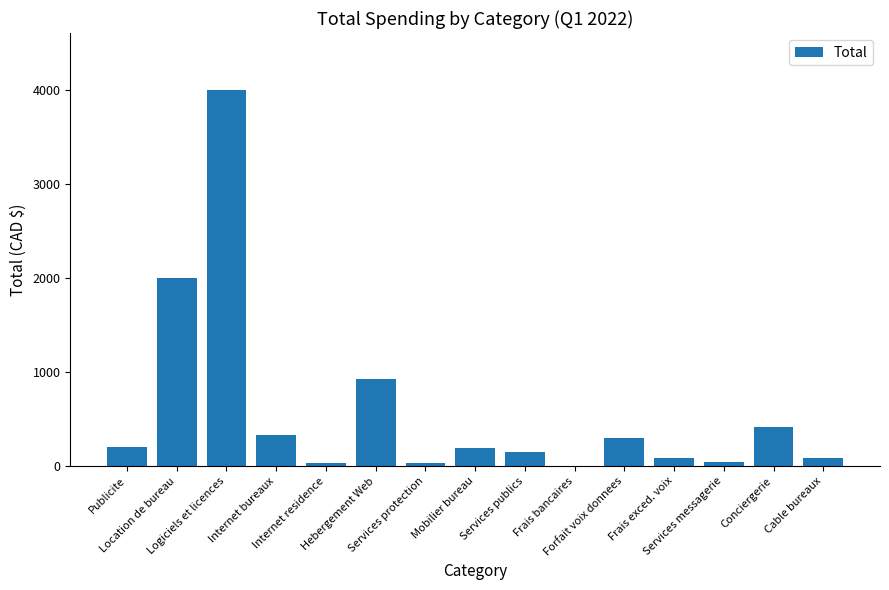

At which label does the data first exceed 192?

Publicite